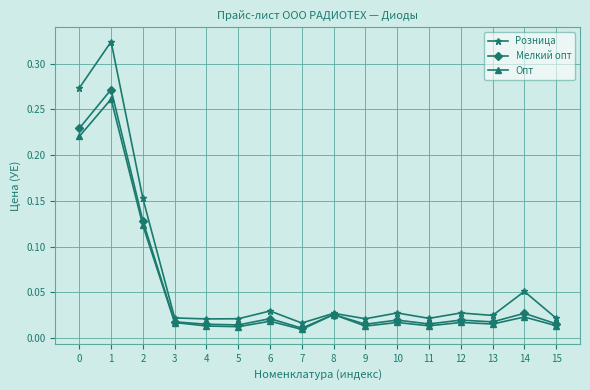

At which label does Мелкий опт reach its minimum?

7